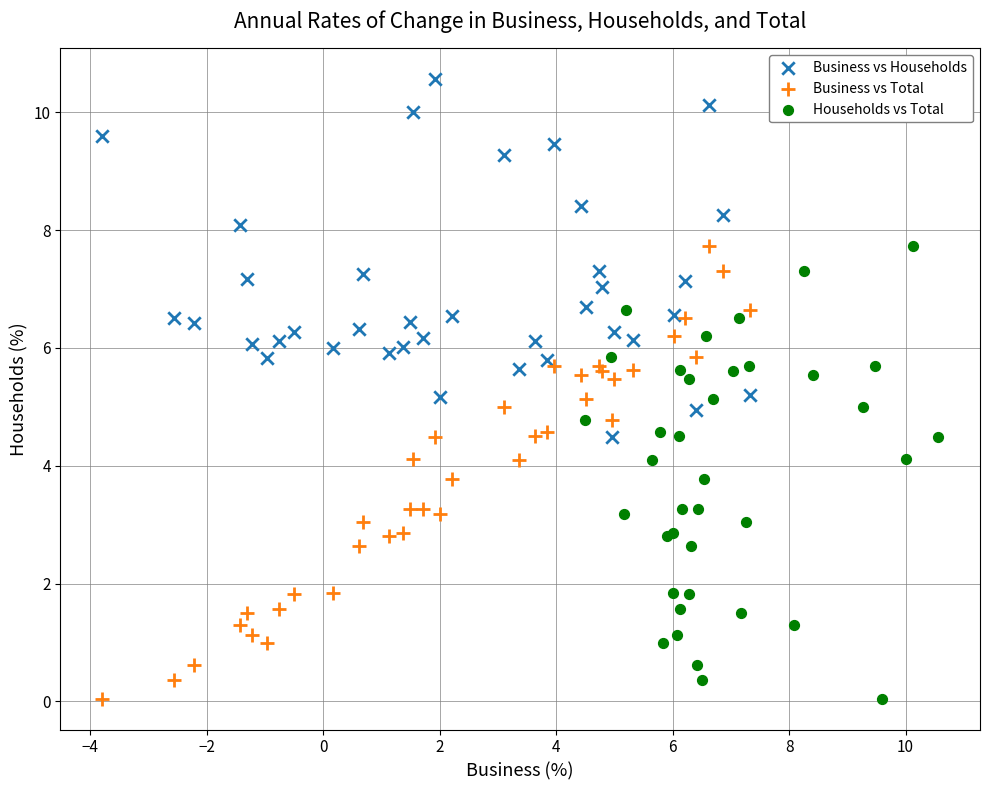

Which series contains the highest Y value?

Business vs Households